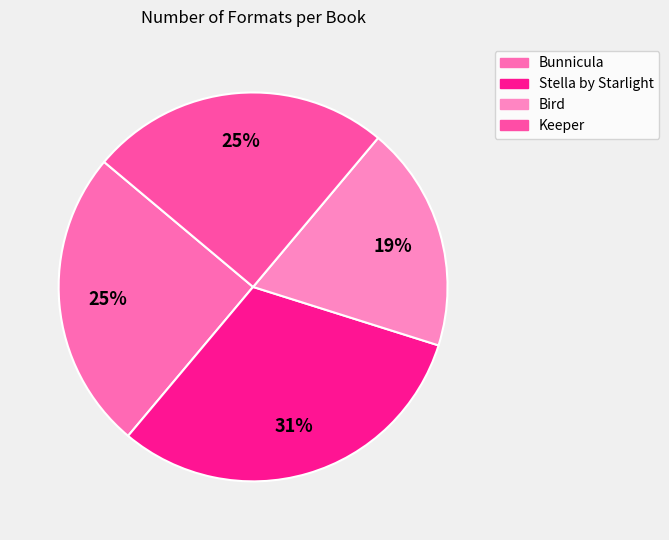

How many slices are in this pie chart?

4